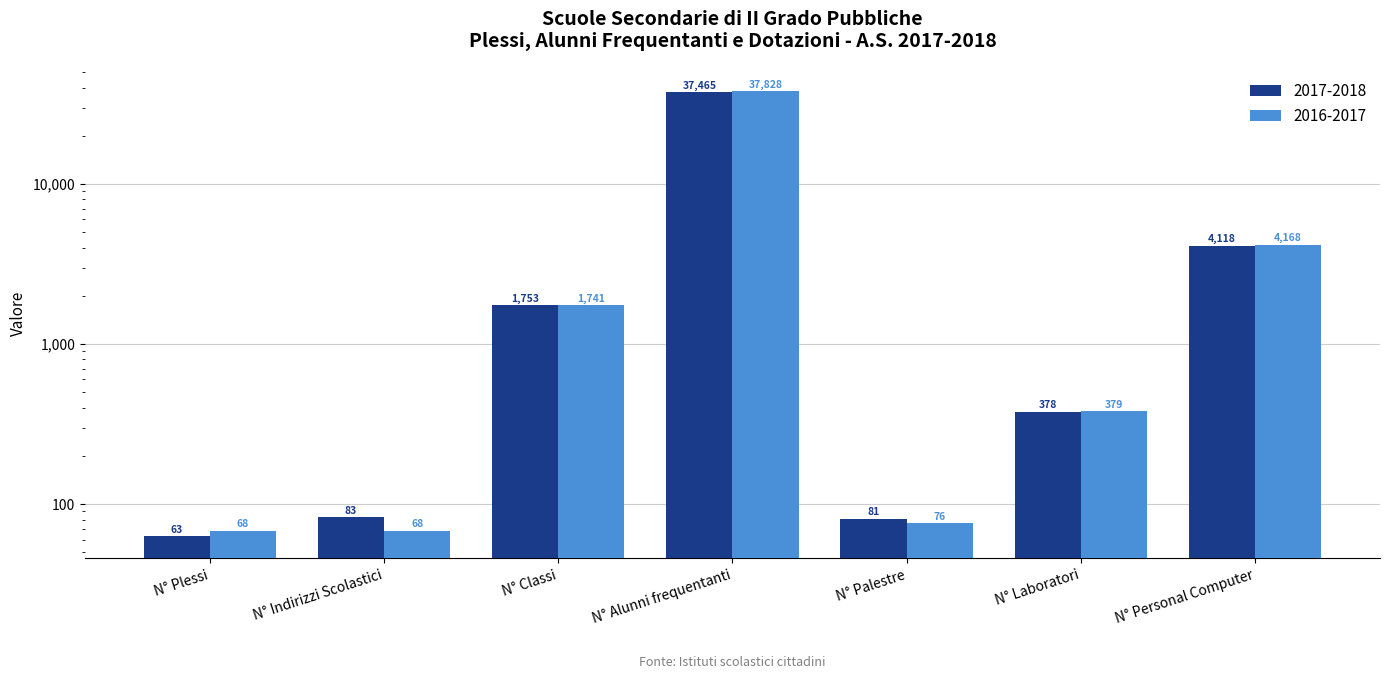

How many distinct data groups are displayed?

2